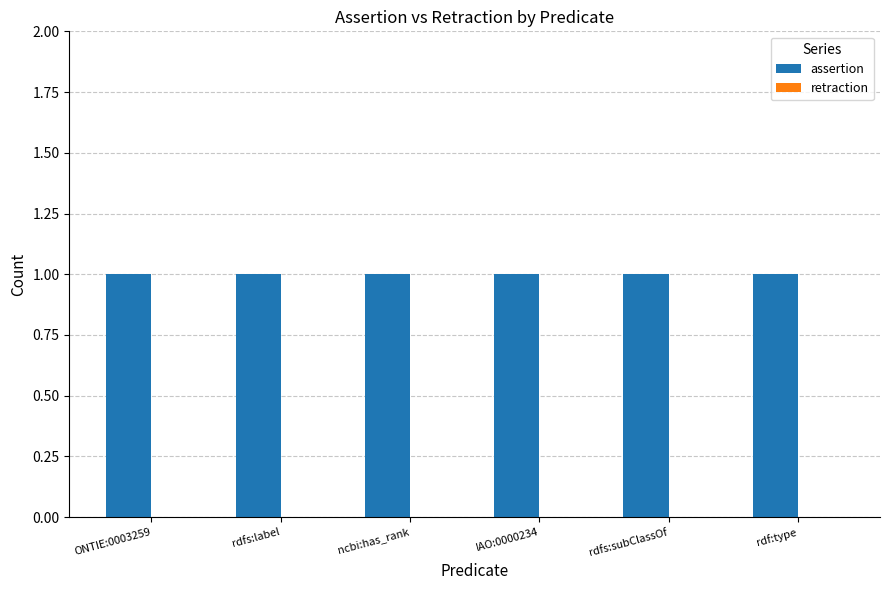

Rank the series by their maximum value, from highest to lowest.

assertion, retraction